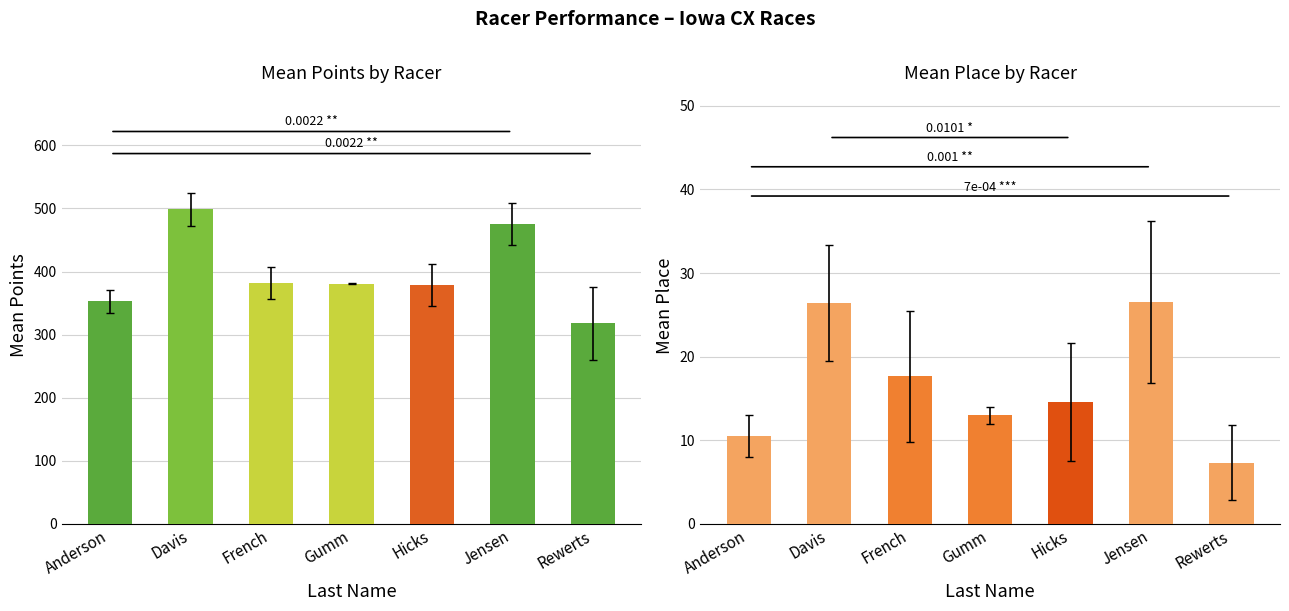

What is the average value of the Mean Place series?

16.5